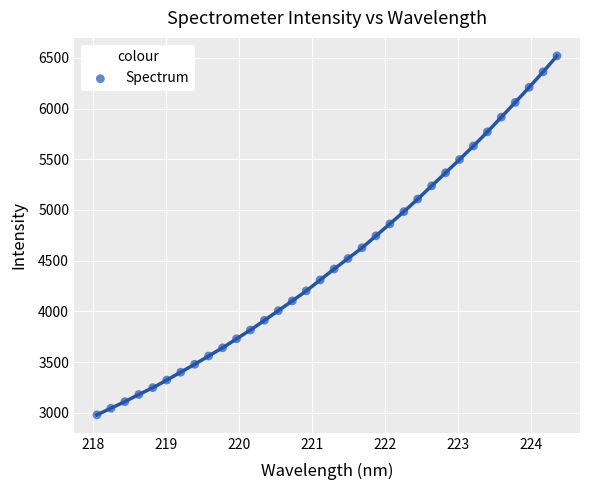

What is the range of X values (max minus min)?

6.3